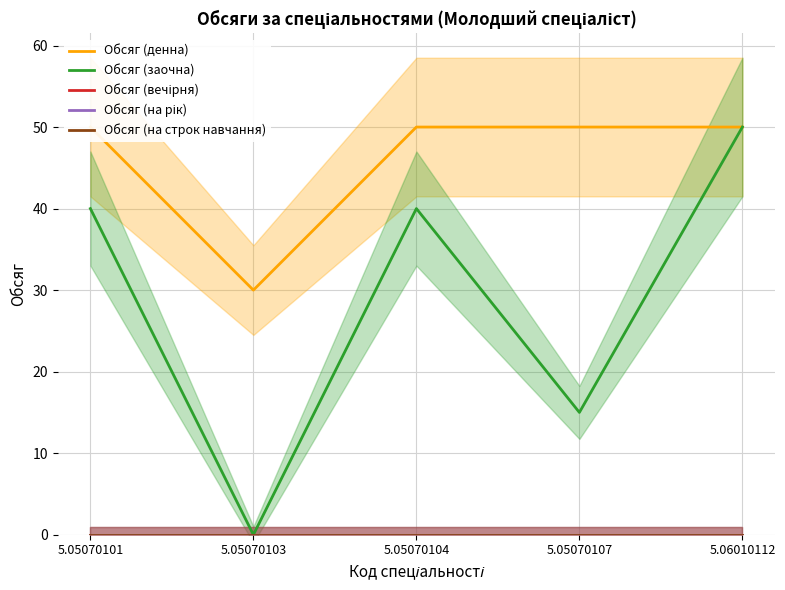

What is the total value across all series at 5.05070104?

90